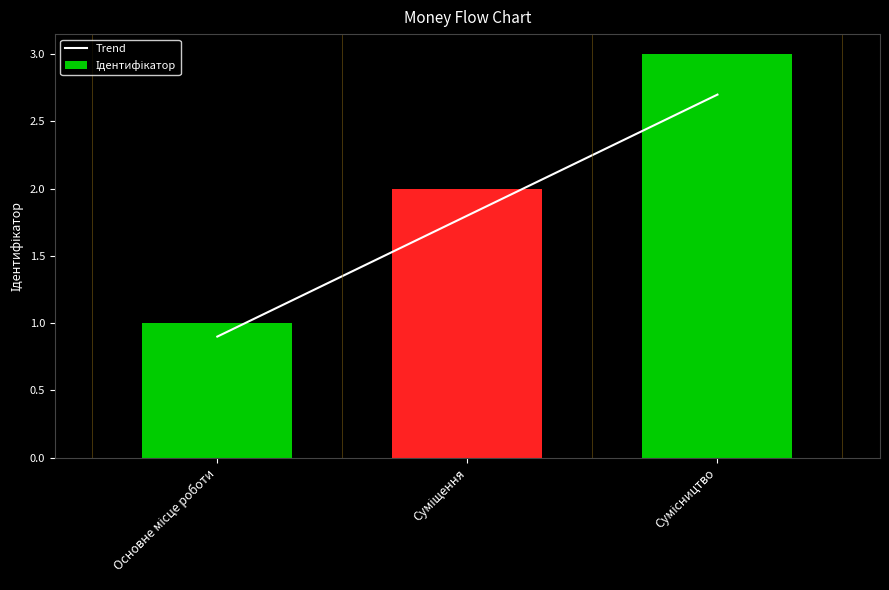

What is the difference between the maximum and minimum values in the Trend series?

1.8